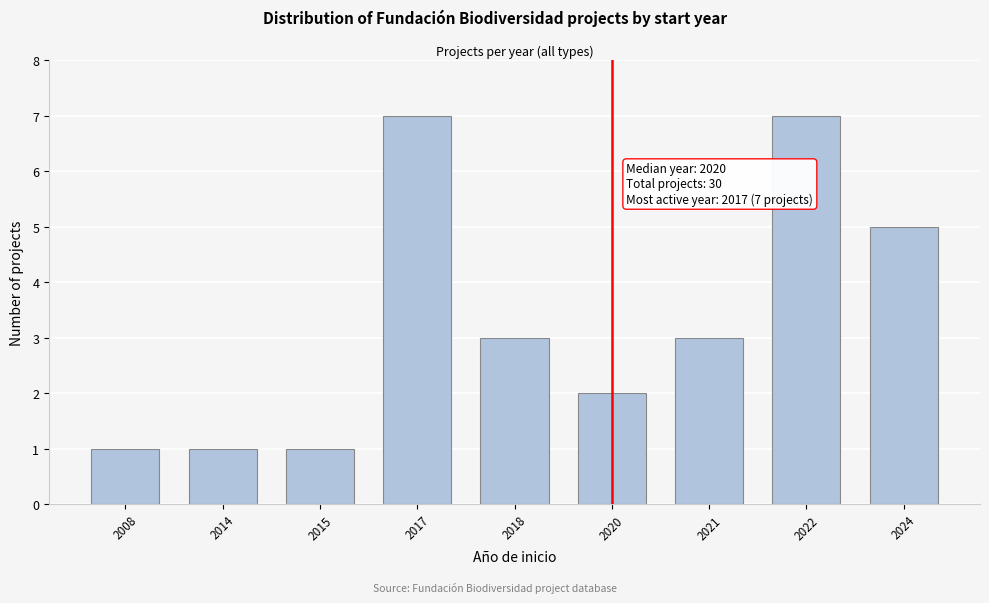

Reading right to left, what are all the values shown in this chart?

2024=5	2022=7	2021=3	2020=2	2018=3	2017=7	2015=1	2014=1	2008=1